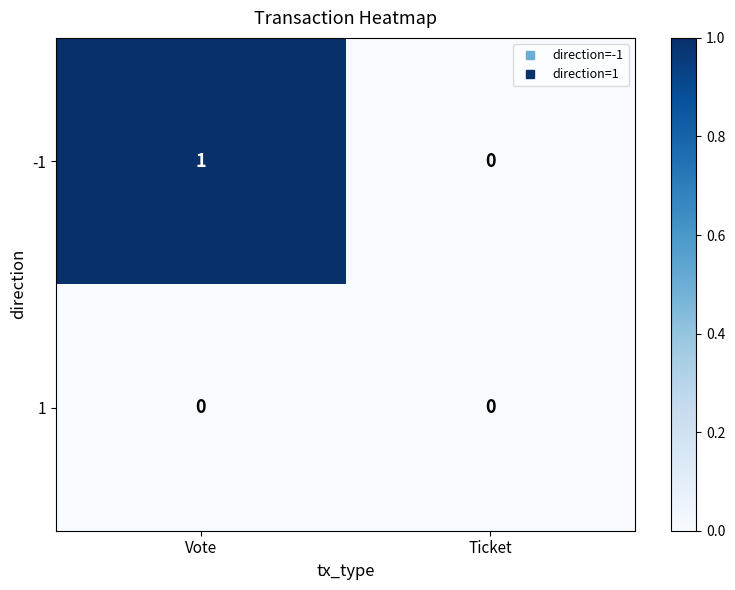

At which category is the sum across all series the highest?

Vote